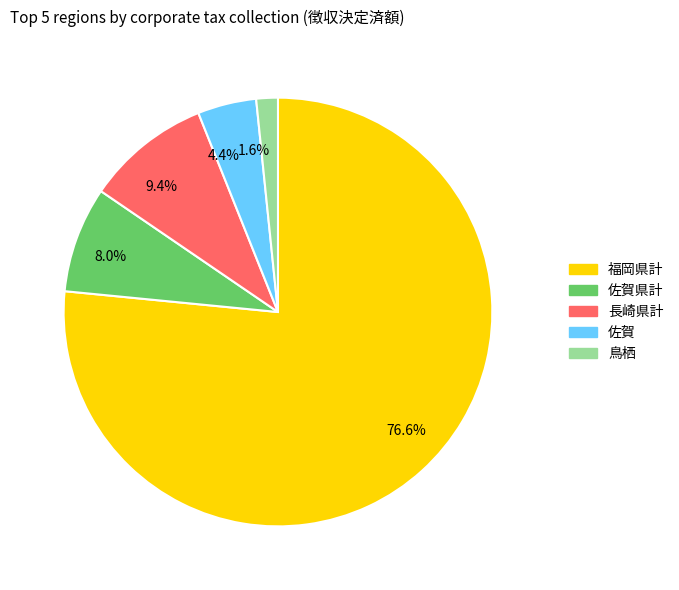

Approximately how many times larger is the value at 76.6% compared to 9.4%?

8.1